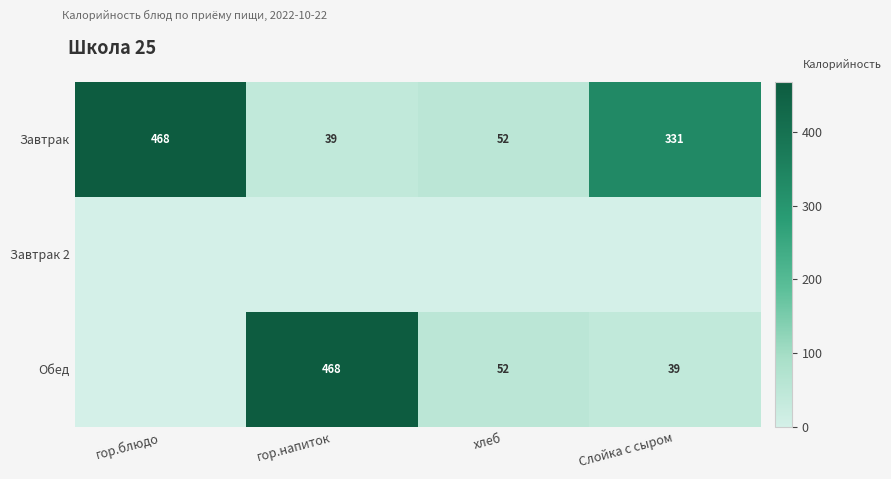

Is the value of Обед at хлеб greater than the value of Завтрак at гор.напиток?

Yes